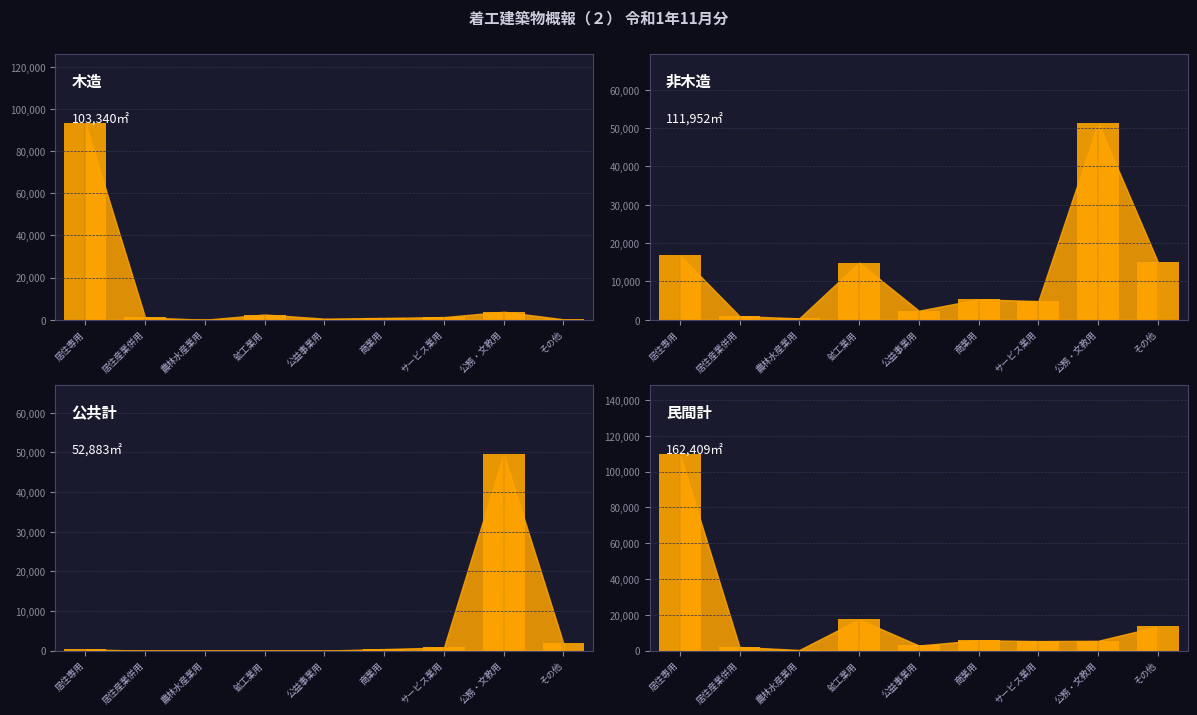

Reading left to right, list all the values displayed in this chart.

木造: 居住専用=93200	居住産業併用=1085	農林水産業用=0	鉱工業用=2464	公益事業用=513	商業用=849	サービス業用=1248	公務・文教用=3776	その他=205
非木造: 居住専用=16862	居住産業併用=938	農林水産業用=354	鉱工業用=14907	公益事業用=2353	商業用=5316	サービス業用=4859	公務・文教用=51306	その他=15057
公共計: 居住専用=296	居住産業併用=0	農林水産業用=0	鉱工業用=0	公益事業用=0	商業用=386	サービス業用=796	公務・文教用=49610	その他=1795
民間計: 居住専用=109766	居住産業併用=2023	農林水産業用=354	鉱工業用=17371	公益事業用=2866	商業用=5779	サービス業用=5311	公務・文教用=5472	その他=13467